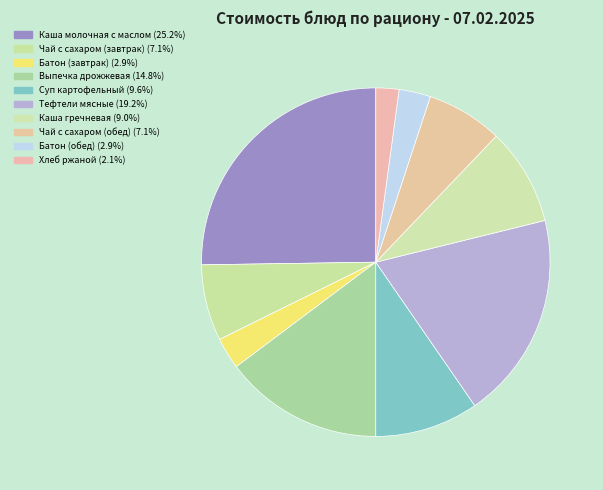

How many segments does this pie chart have?

10